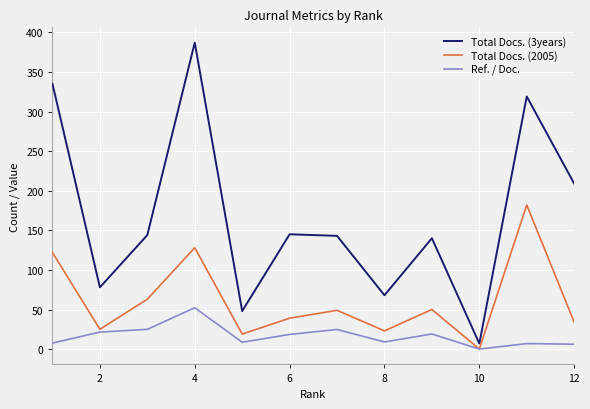

What is the highest value of the Ref. / Doc. series?

52.2